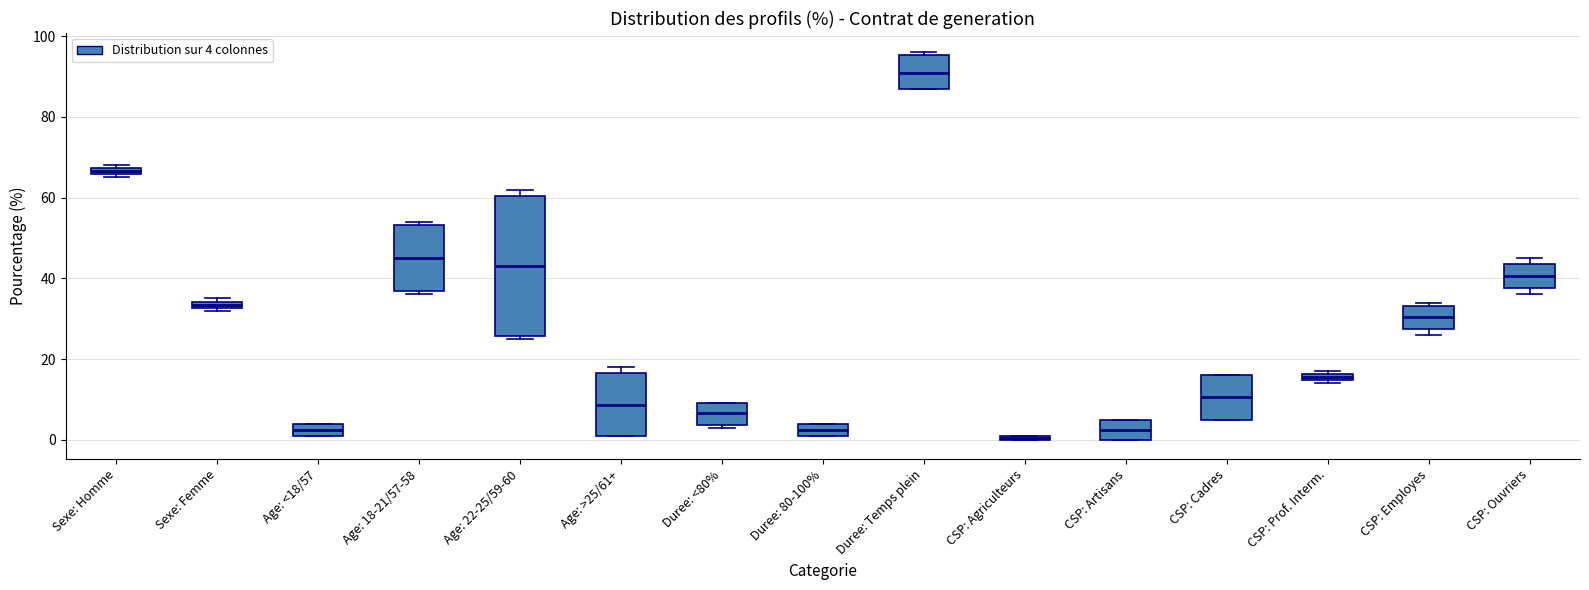

Where does the median line of the box for CSP: Artisans sit on the y-axis? The values are not printed on the chart, so give them approximately, as read against the axis.

2